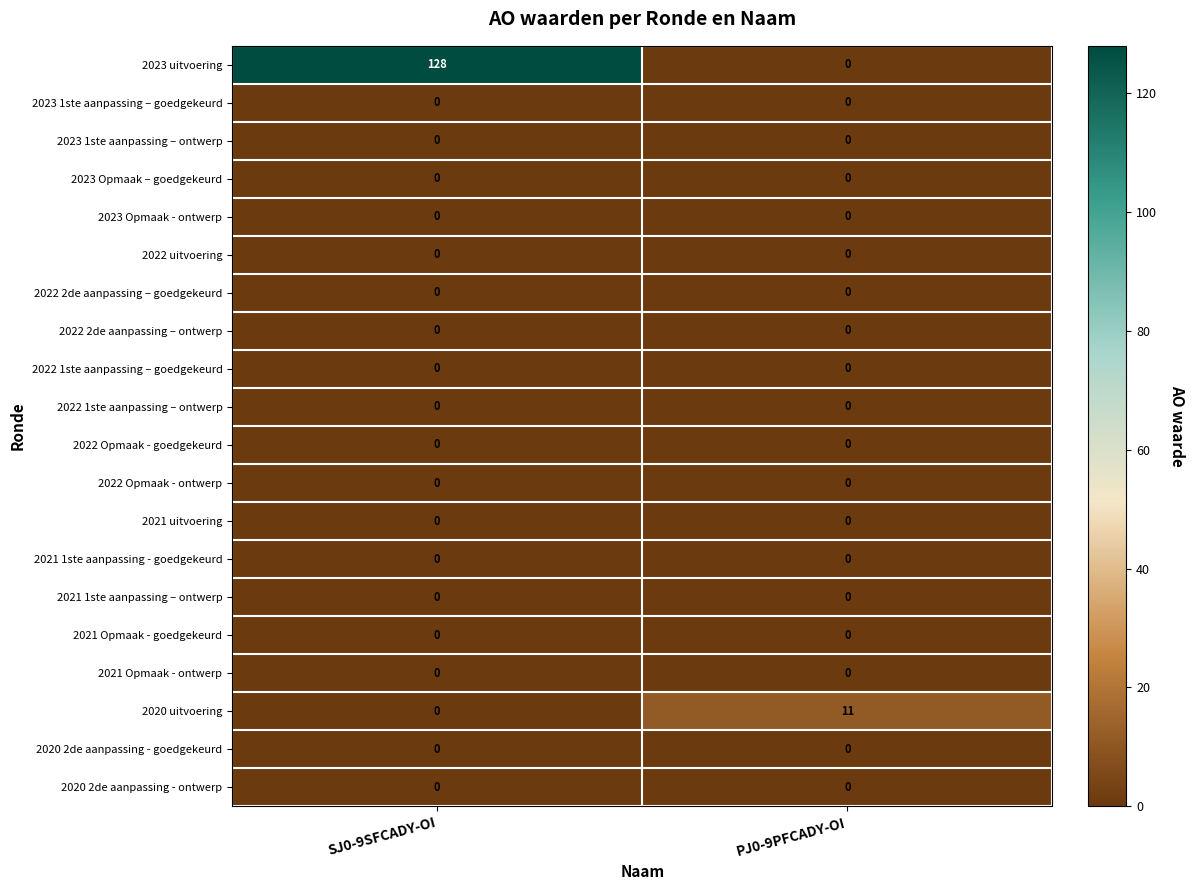

What is the greatest value displayed?

128